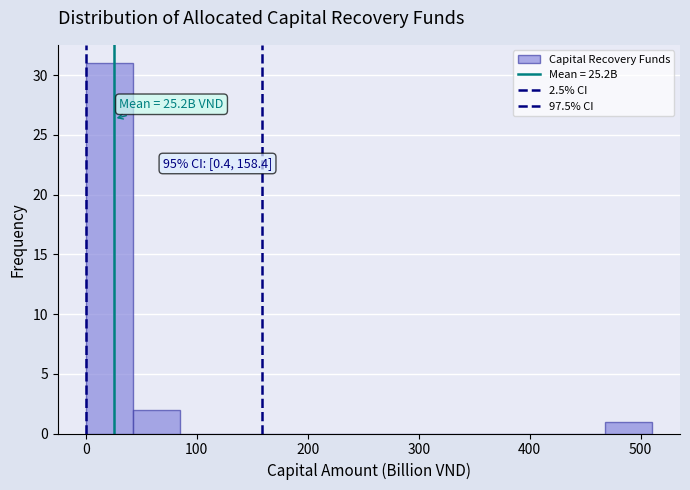

Which range on the x-axis has the tallest bar?

0 to 40